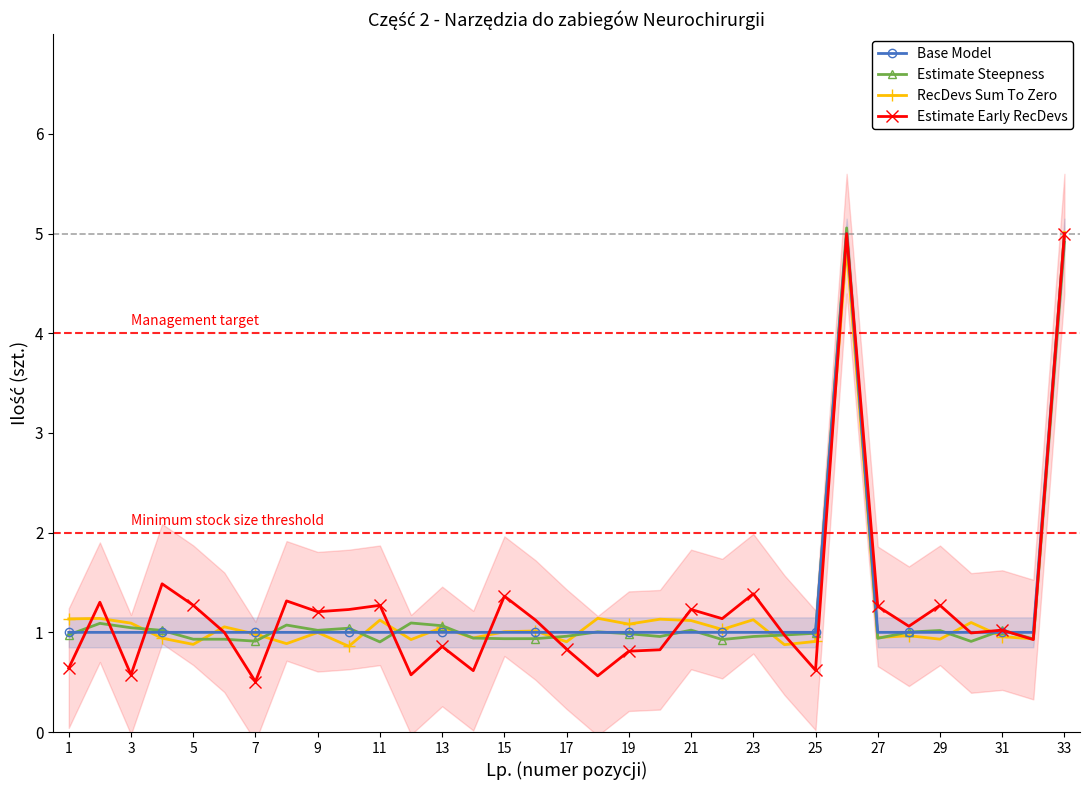

Which category has the lowest value in the Estimate Early RecDevs series?

7